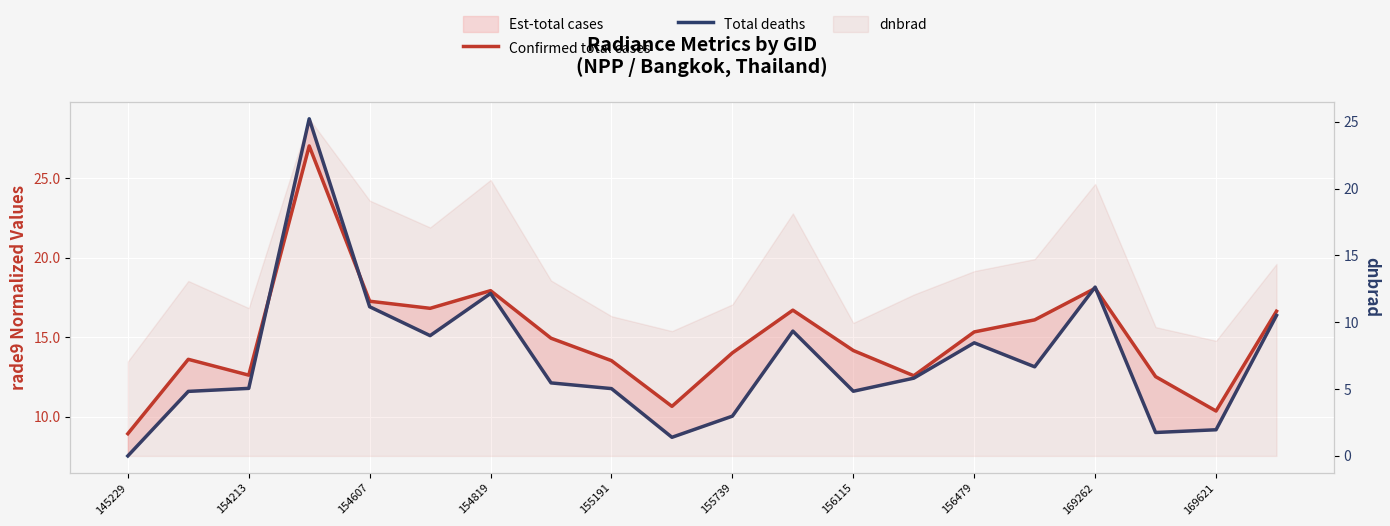

What position from the left is 156479?

15